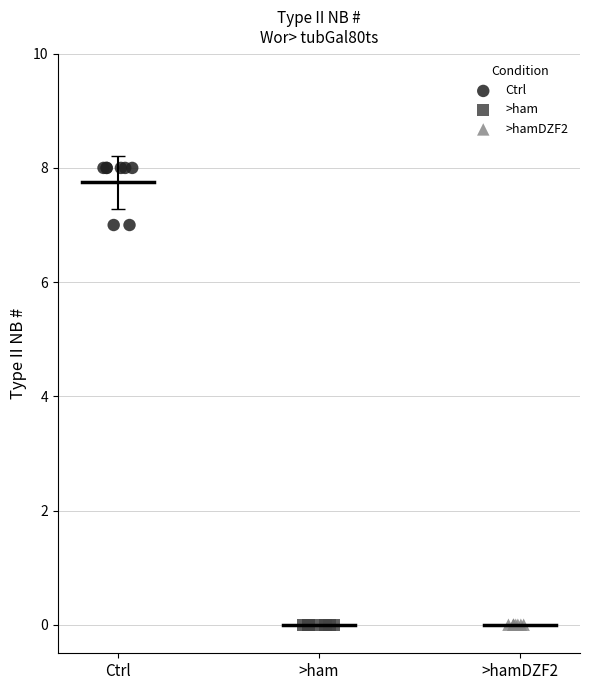

Which series contains the highest Y value?

Ctrl